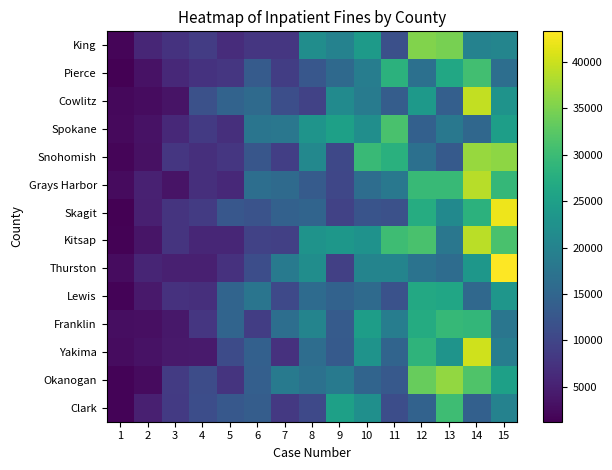

What is the spread (max minus min) of values at 8?

13469.2